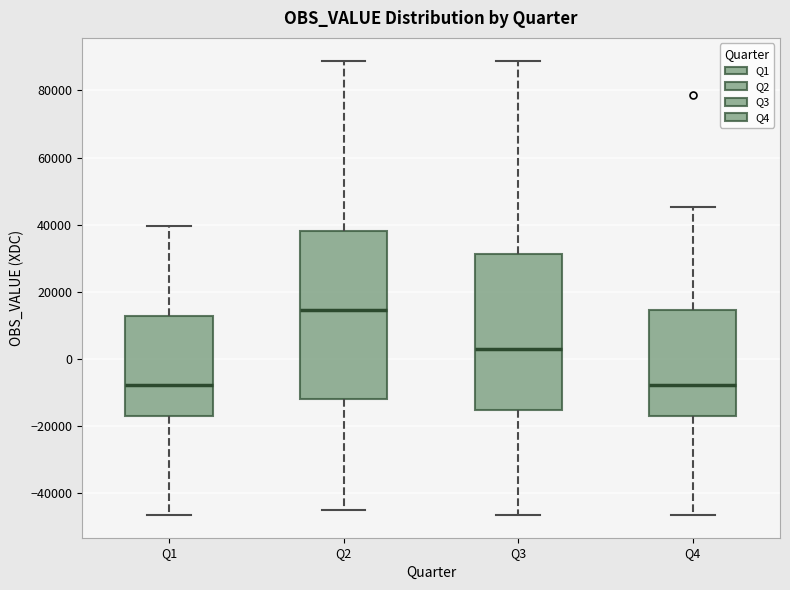

Which box is the tallest, from its lower edge to its upper edge?

Q2